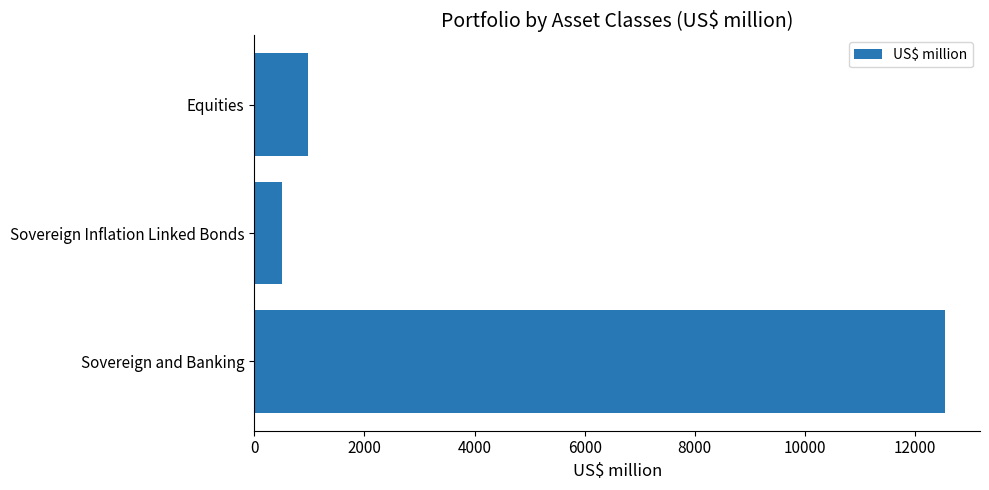

What is the smallest value displayed?

500.7